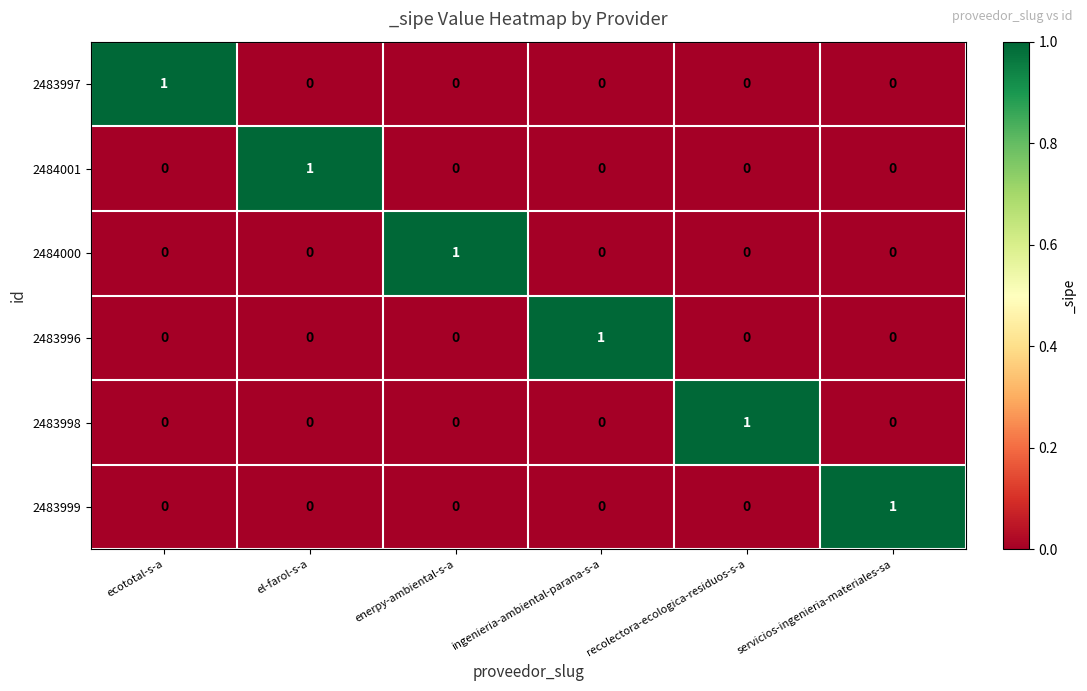

At how many categories does at least one series exceed 0?

6